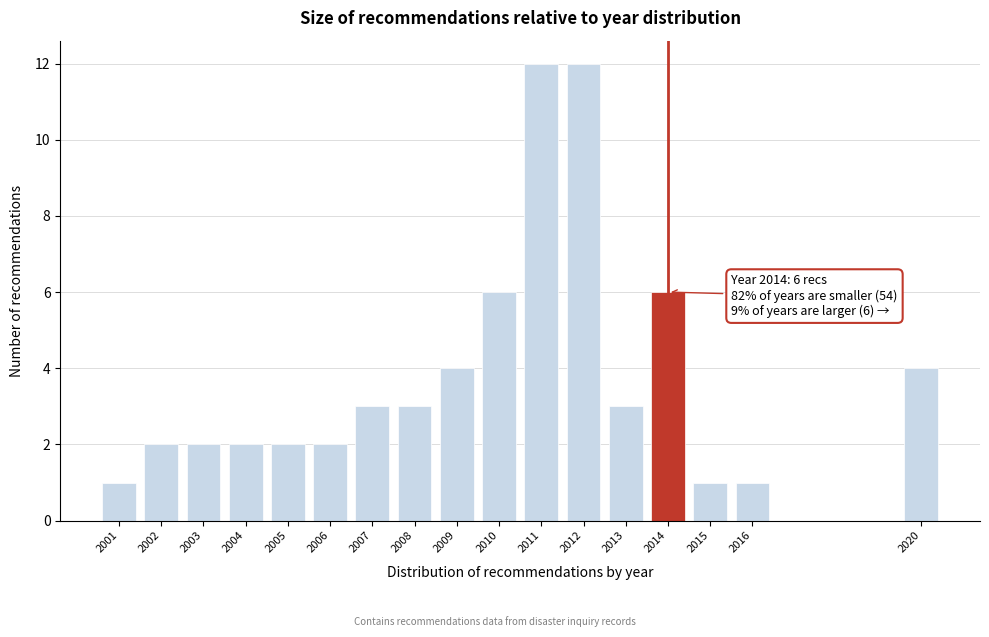

Reading left to right, extract all data points from this chart.

1	2	2	2	2	2	3	3	4	6	12	12	3	6	1	1	4